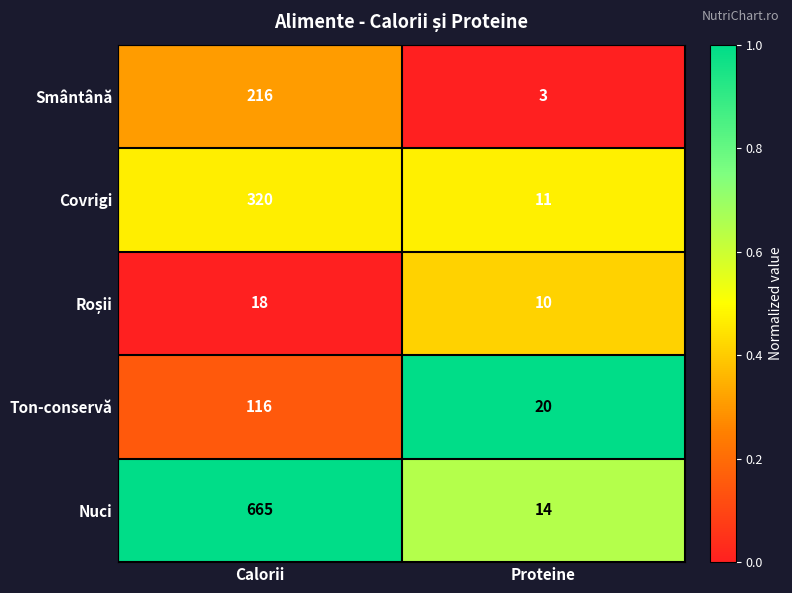

What is the total value across all series at Proteine?

58